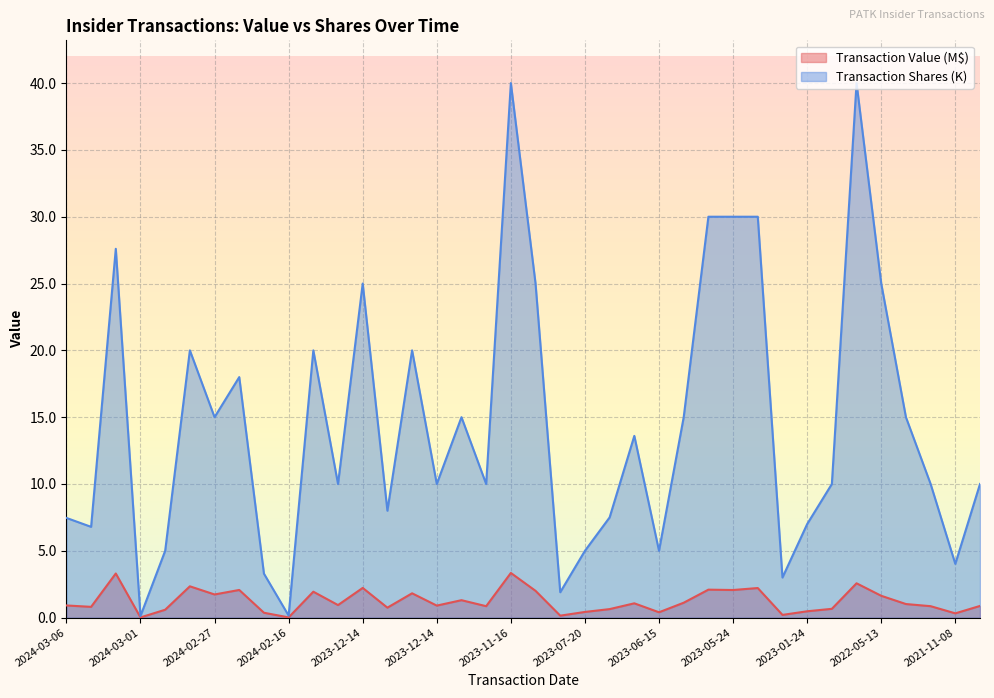

What is the sum of the transactionValue values at 2023-12-18 and 2023-12-14?

1.8